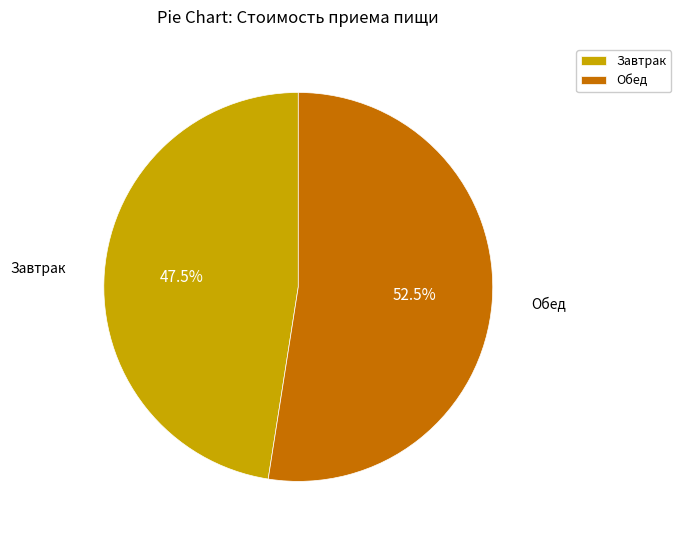

What is the total percentage of Обед and Завтрак?

100.0%